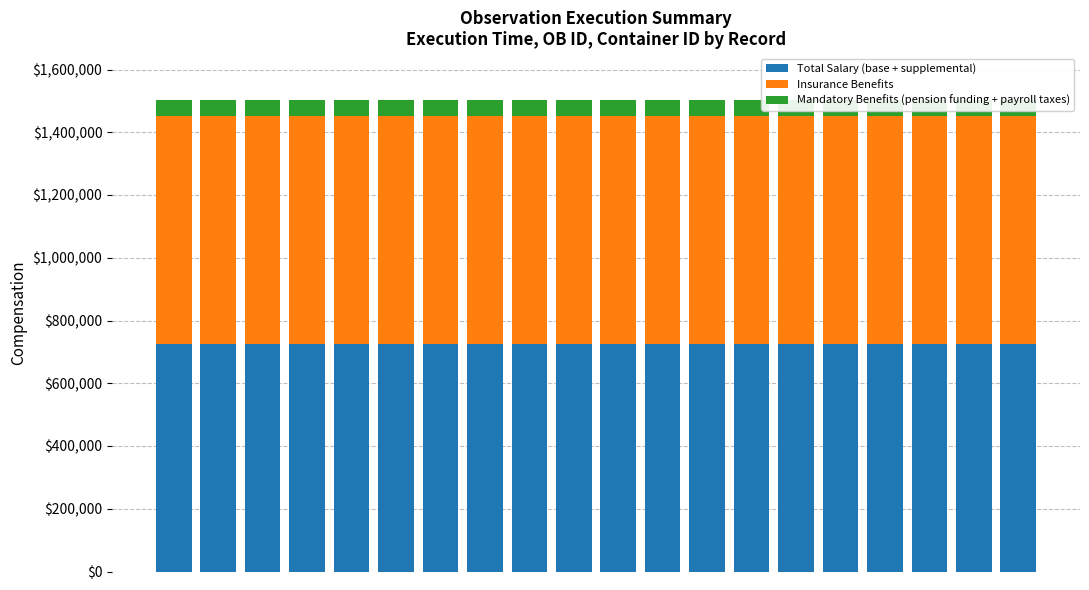

What are all the series names shown in the legend?

Total Salary (base + supplemental), Insurance Benefits, Mandatory Benefits (pension funding + payroll taxes)